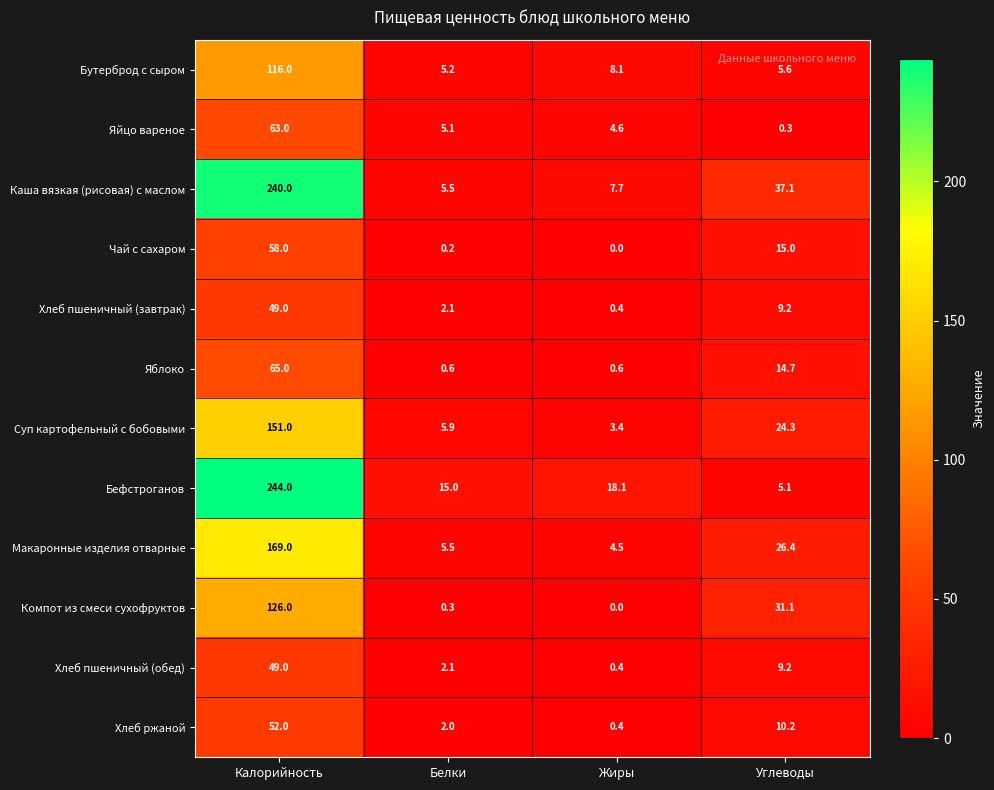

Between Белки and Углеводы, which series saw the biggest shift?

Каша вязкая (рисовая) с маслом